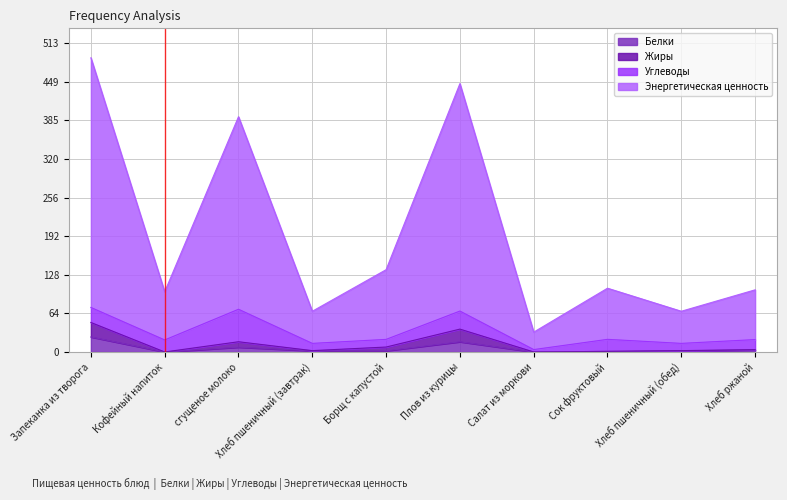

Which has a higher value, Плов из курицы or Борщ с капустой?

Плов из курицы